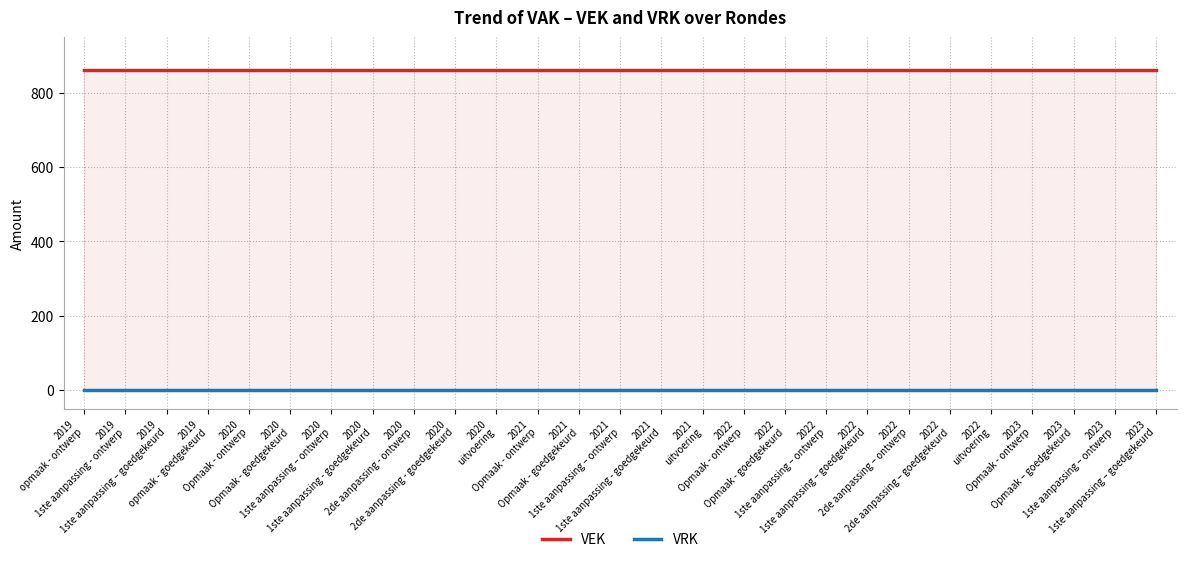

Reading left to right, what are all the values shown in this chart?

VEK: 862	862	862	862	862	862	862	862	862	862	862	862	862	862	862	862	862	862	862	862	862	862	862	862	862	862	862
VRK: 0	0	0	0	0	0	0	0	0	0	0	0	0	0	0	0	0	0	0	0	0	0	0	0	0	0	0